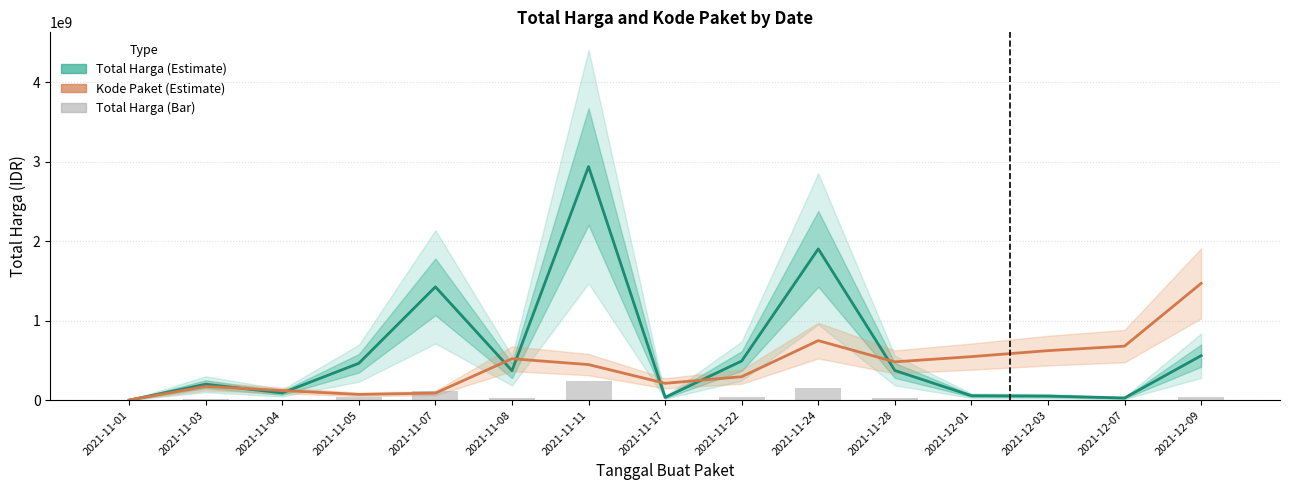

How many values in the Total Harga series are below 370715800?

7